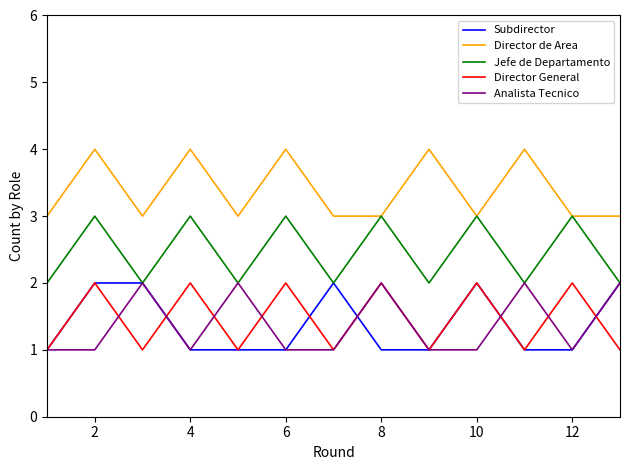

At how many categories does at least one series exceed 2?

13